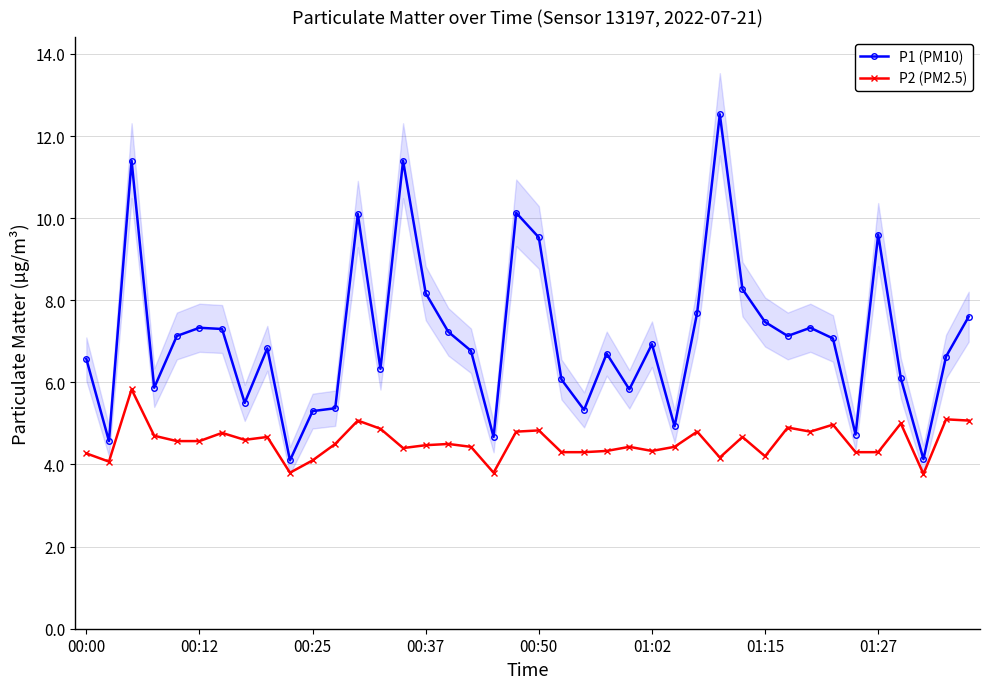

Which series has the widest spread of values?

P1 (PM10)